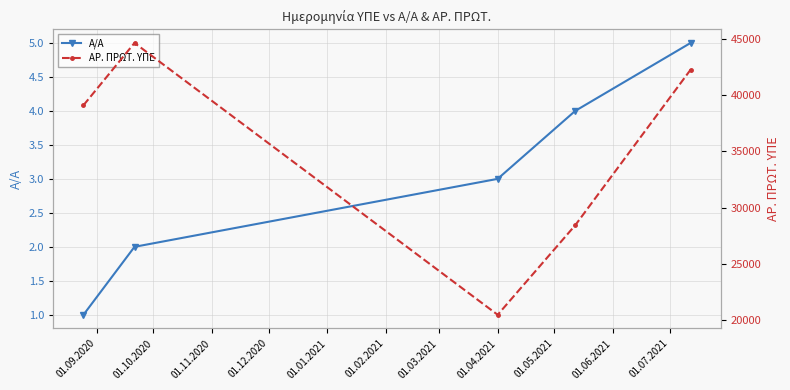

True or false: Α/Α has more than 0 interior local peaks.

False